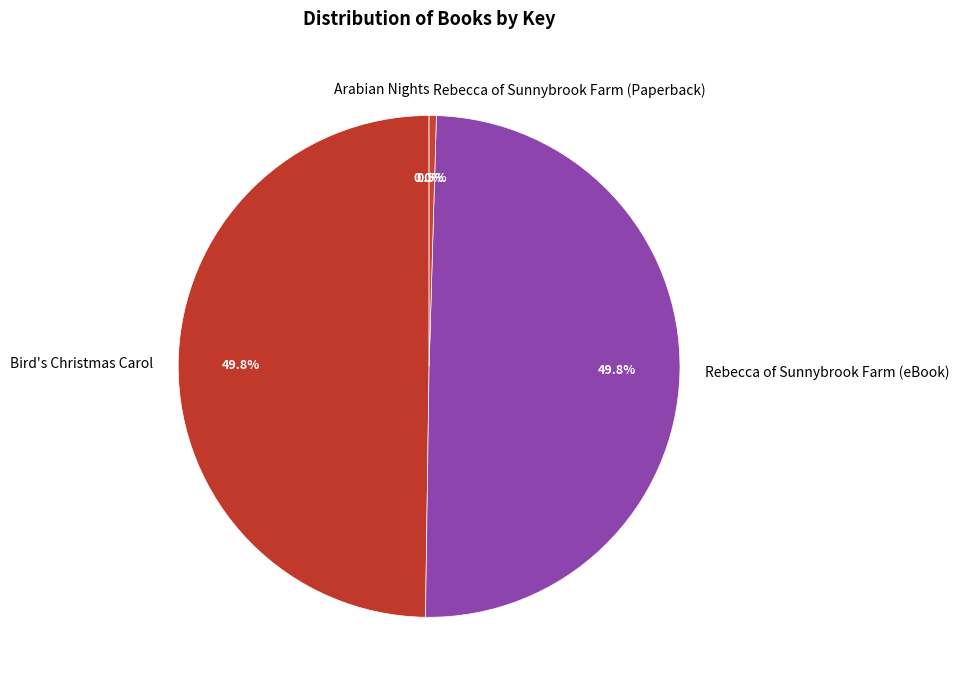

Which has a higher value, Rebecca of Sunnybrook Farm (Paperback) or Rebecca of Sunnybrook Farm (eBook)?

Rebecca of Sunnybrook Farm (eBook)